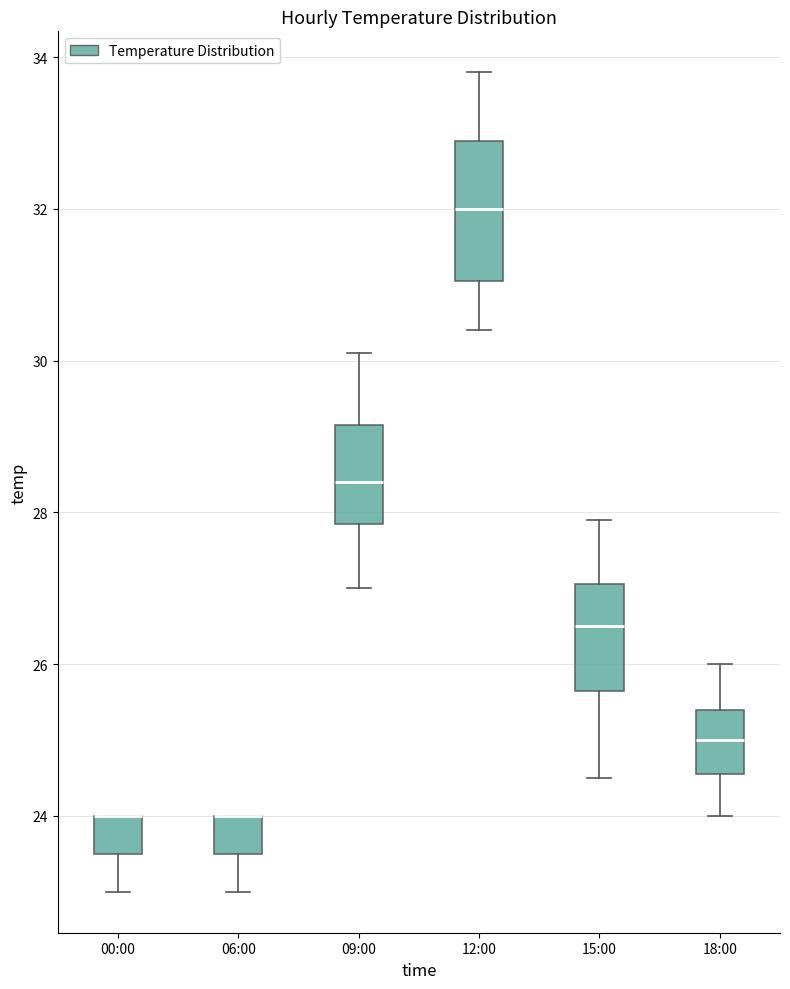

Which box is the tallest, from its lower edge to its upper edge?

12:00